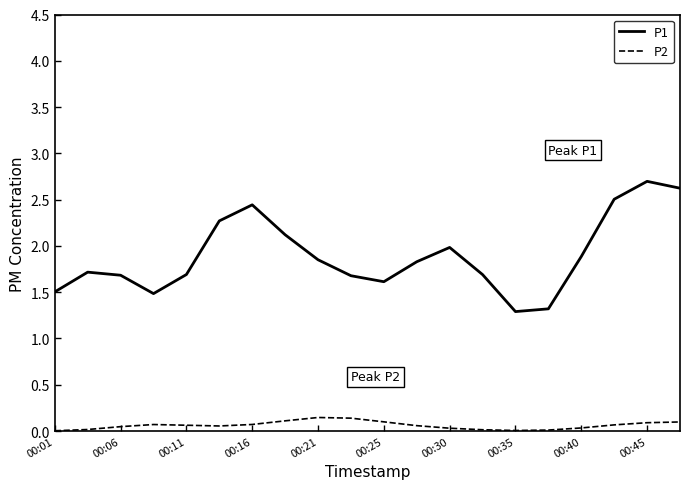

What is the lowest value of the P1 series?

1.3